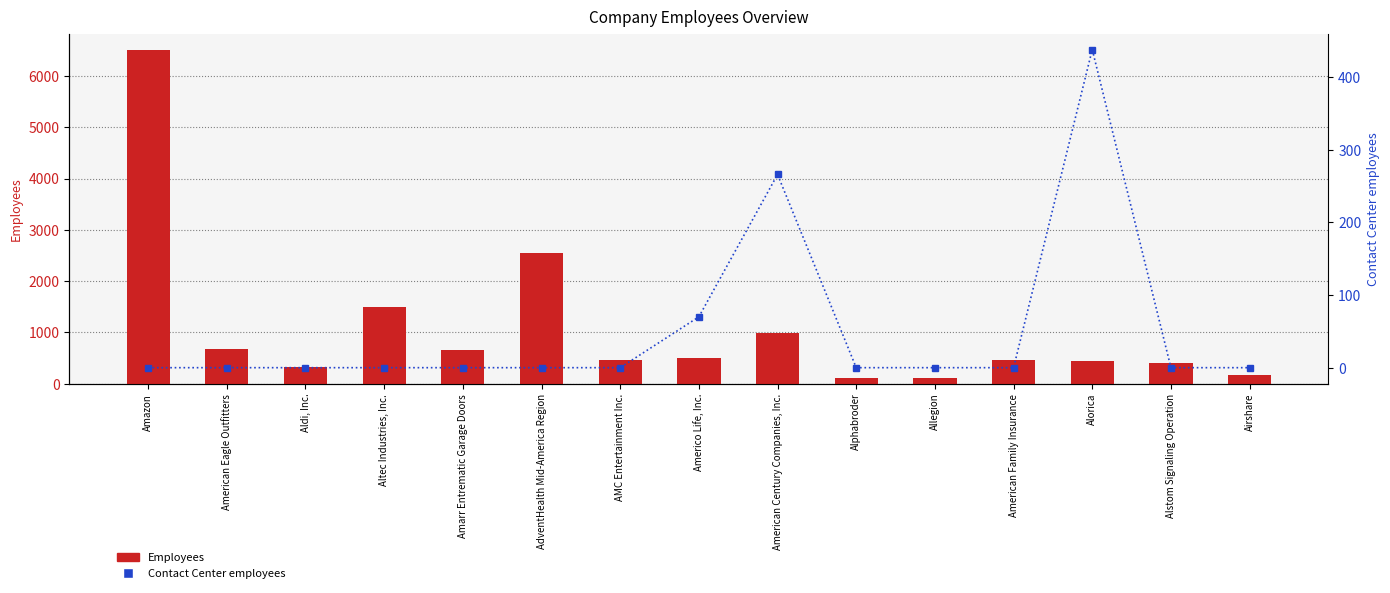

What is the label of the 15th bar from the right?

Amazon